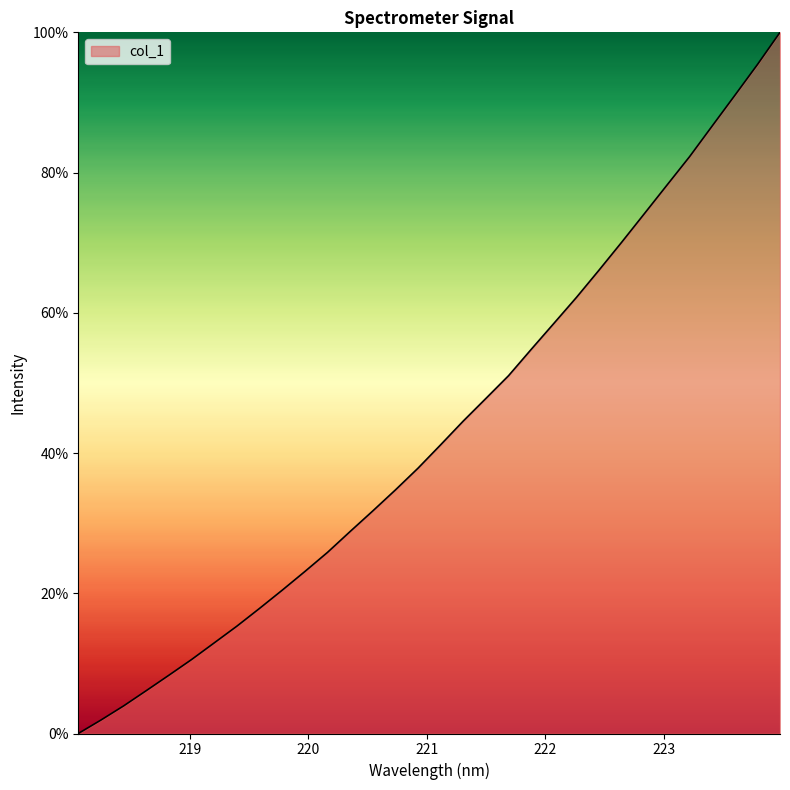

What is the maximum value shown in the chart?

100.0